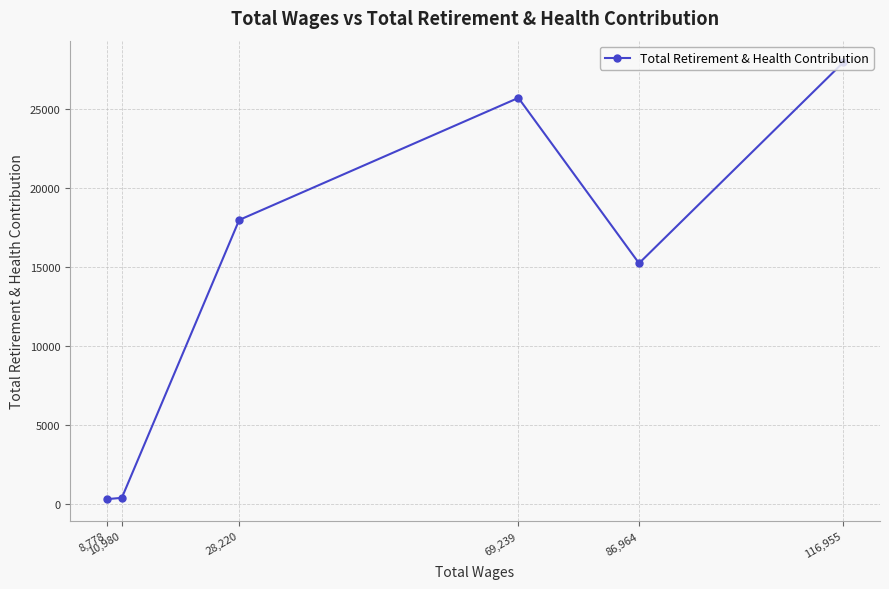

How many values exceed 17973?

2